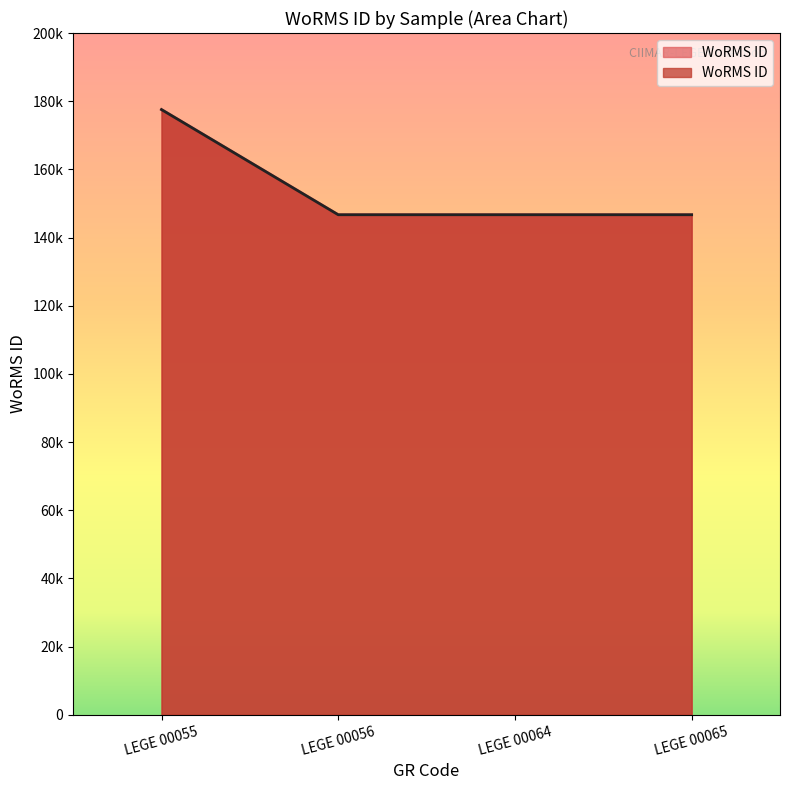

What is the value of the 3rd point from the left?

146690